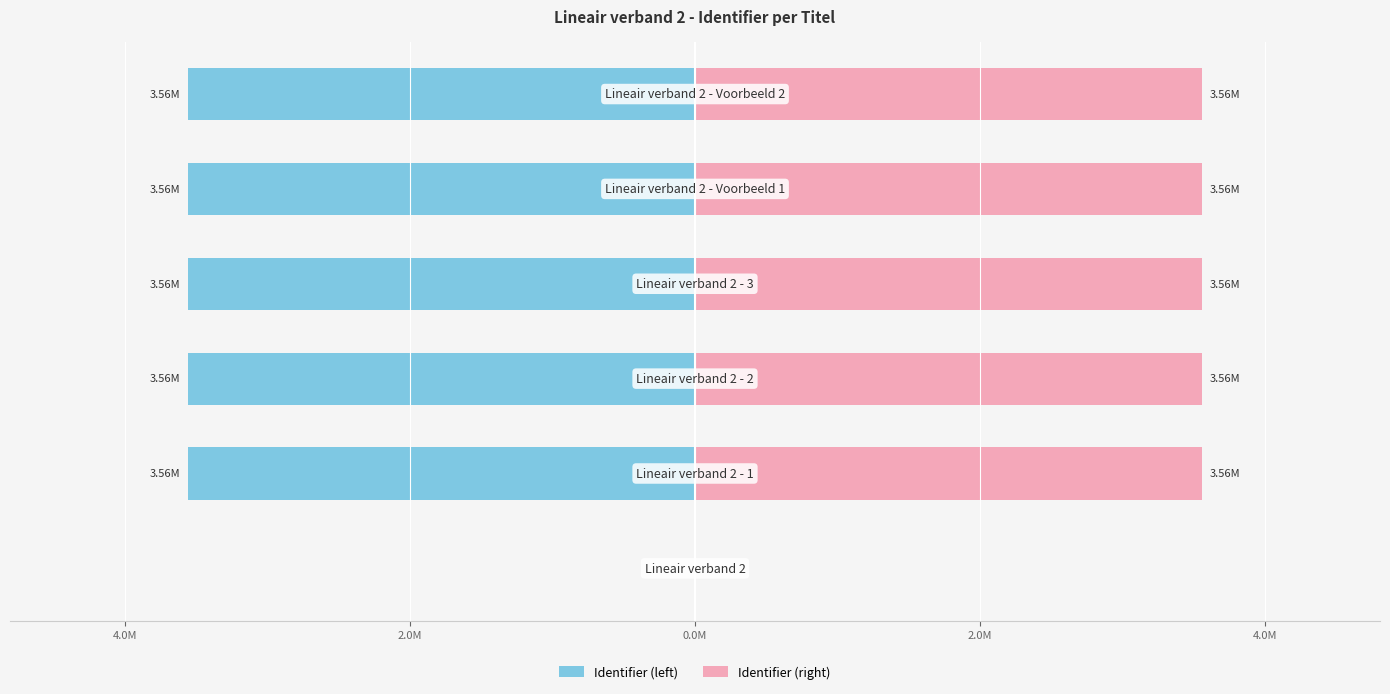

Rank the series by their average value, from lowest to highest.

Identifier (left), Identifier (right)